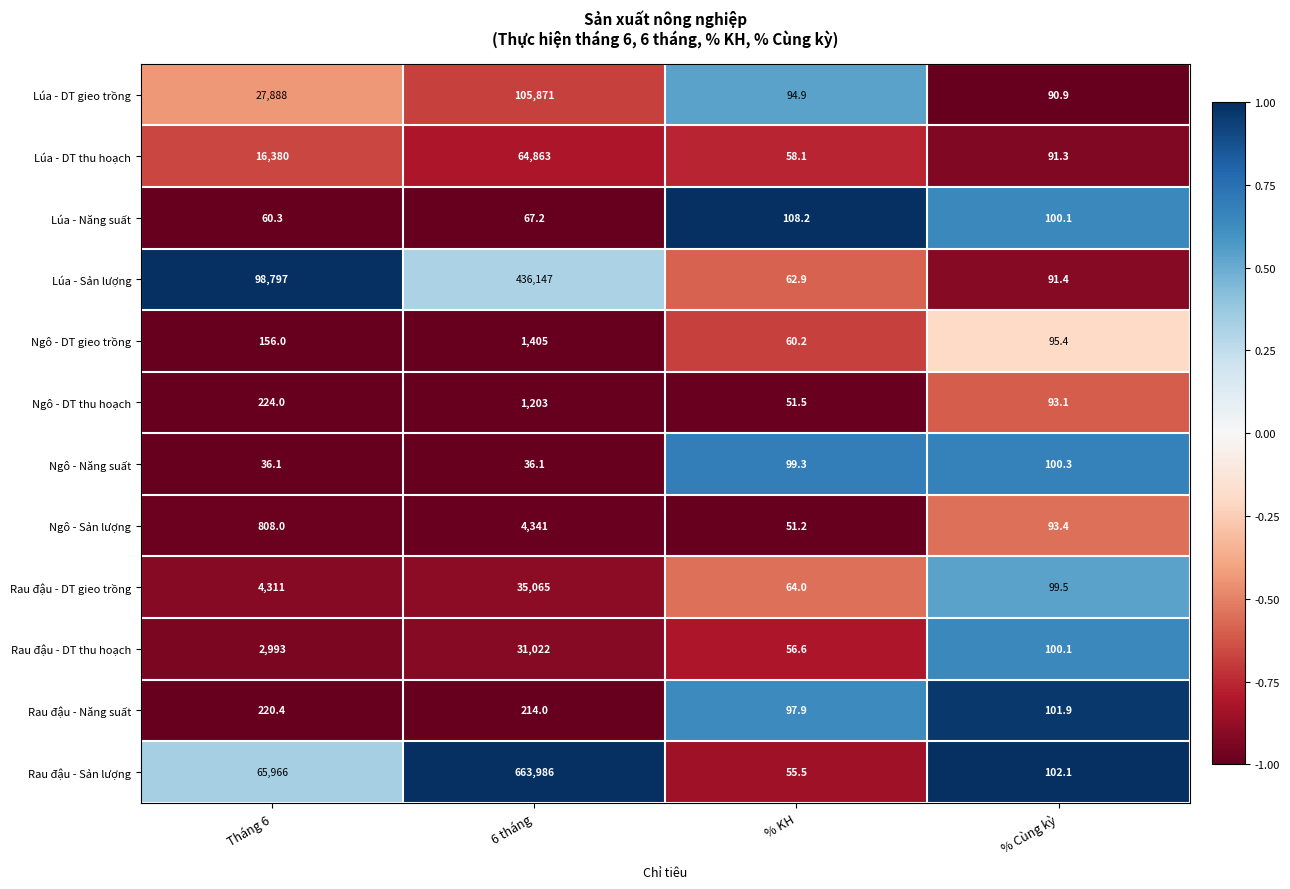

At which category is the sum across all series the highest?

6 tháng